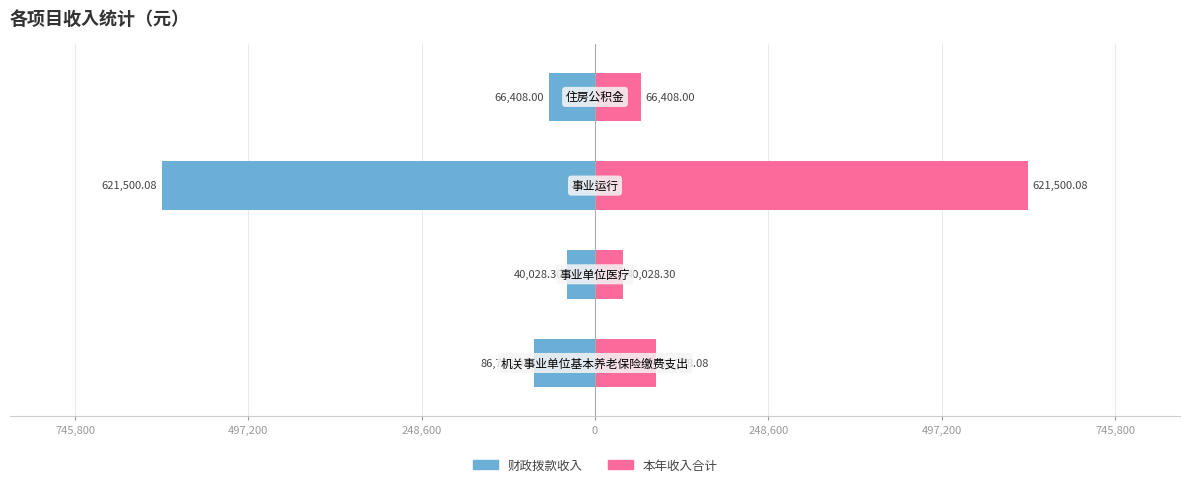

Which series has the largest total across all categories?

本年收入合计